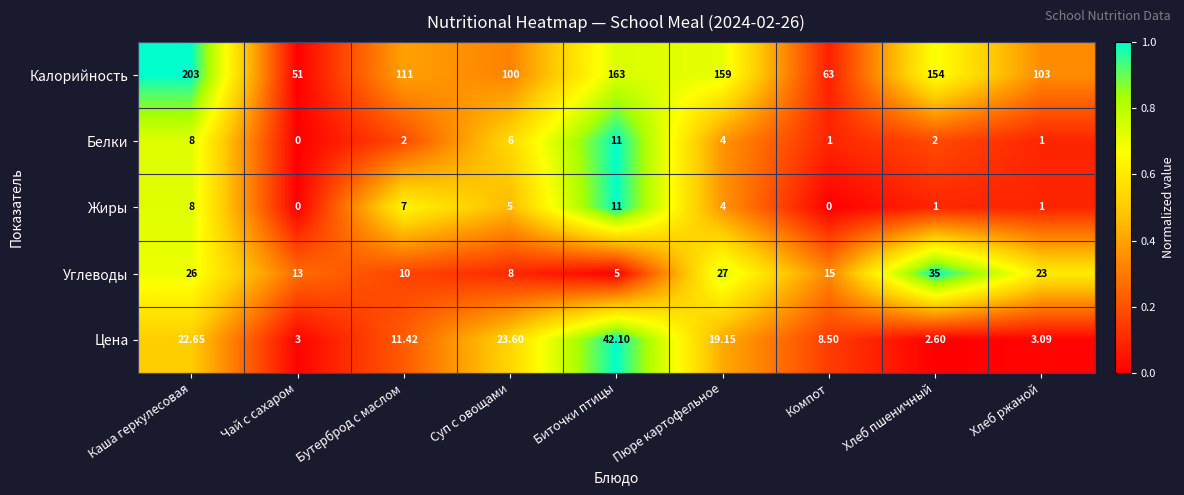

At which category is the sum across all series the highest?

Каша геркулесовая